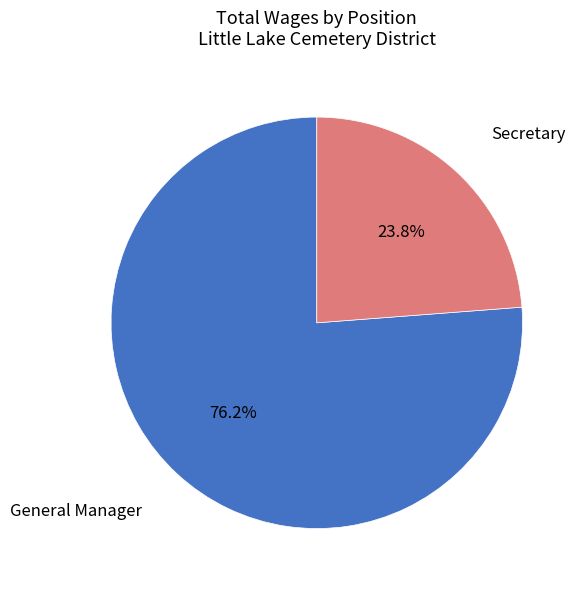

Is it true that General Manager is 76% of the pie?

True